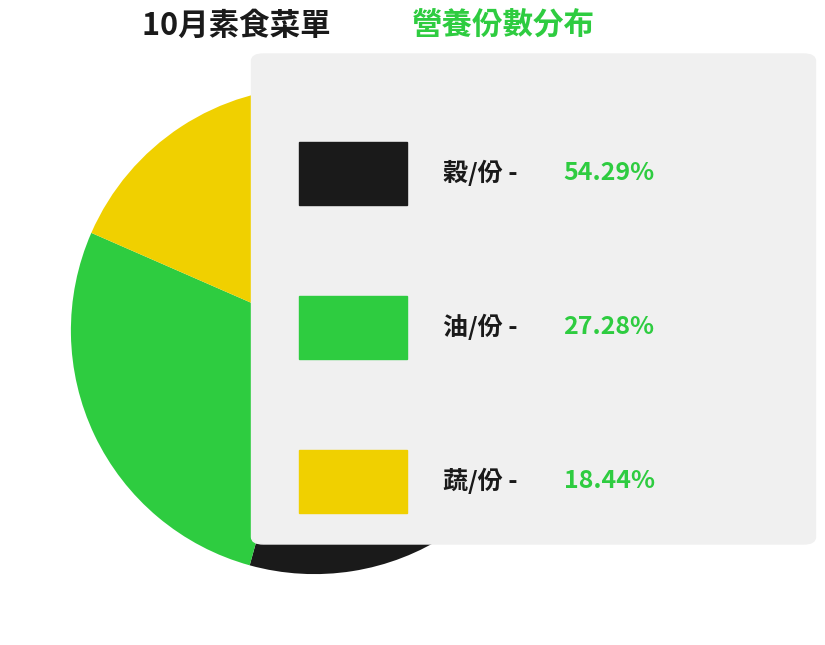

Count the number of slices in the pie.

3